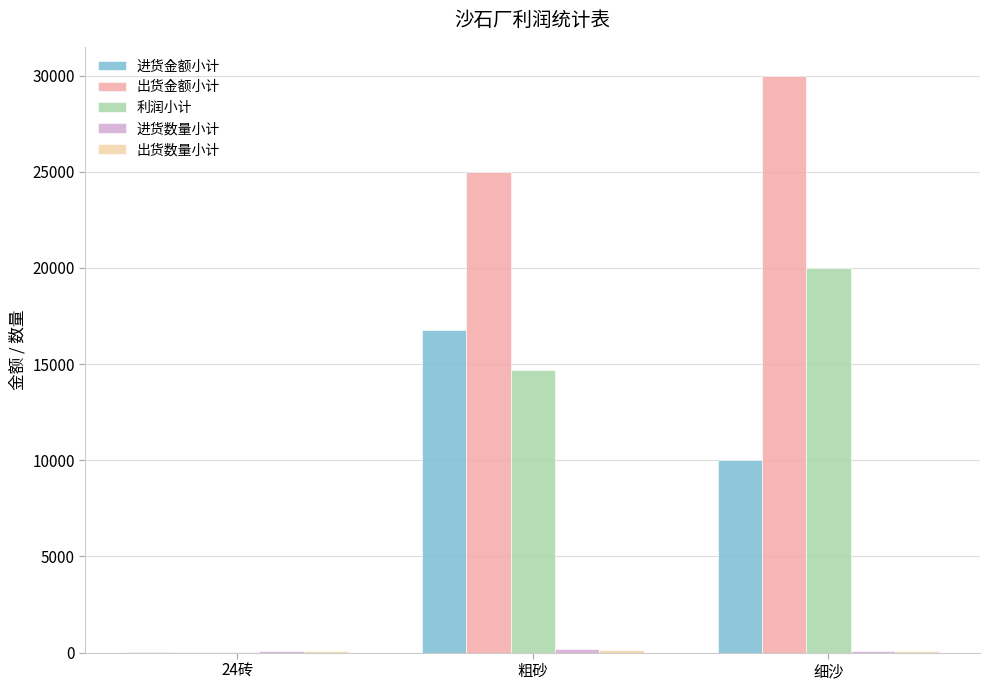

At which category is the sum across all series the highest?

细沙